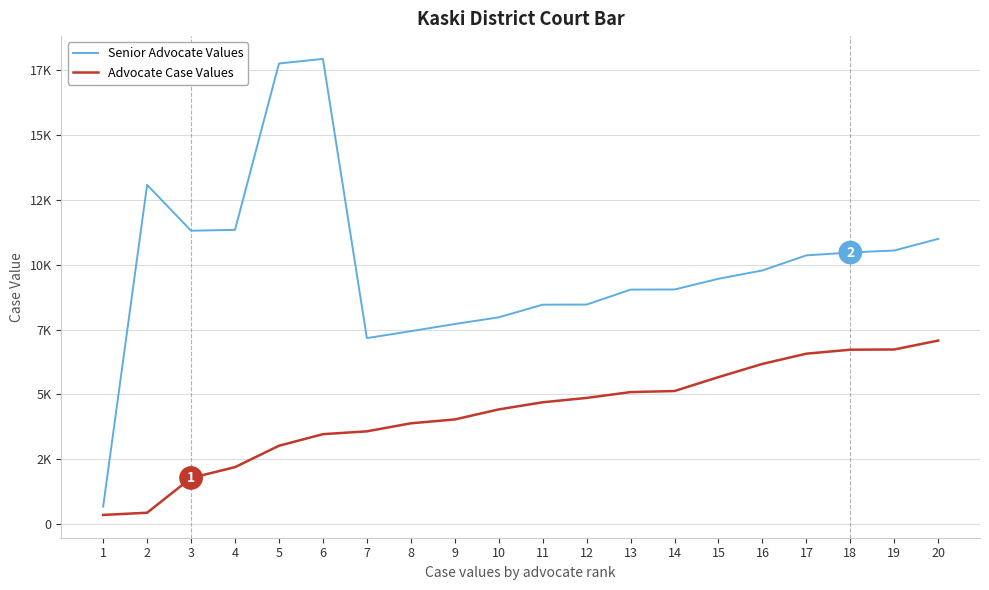

Does the chart have visible grid lines?

Yes